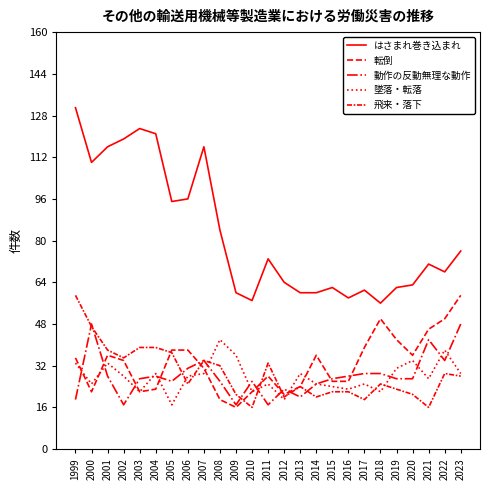

How many values in the 飛来・落下 series are below 25?

11